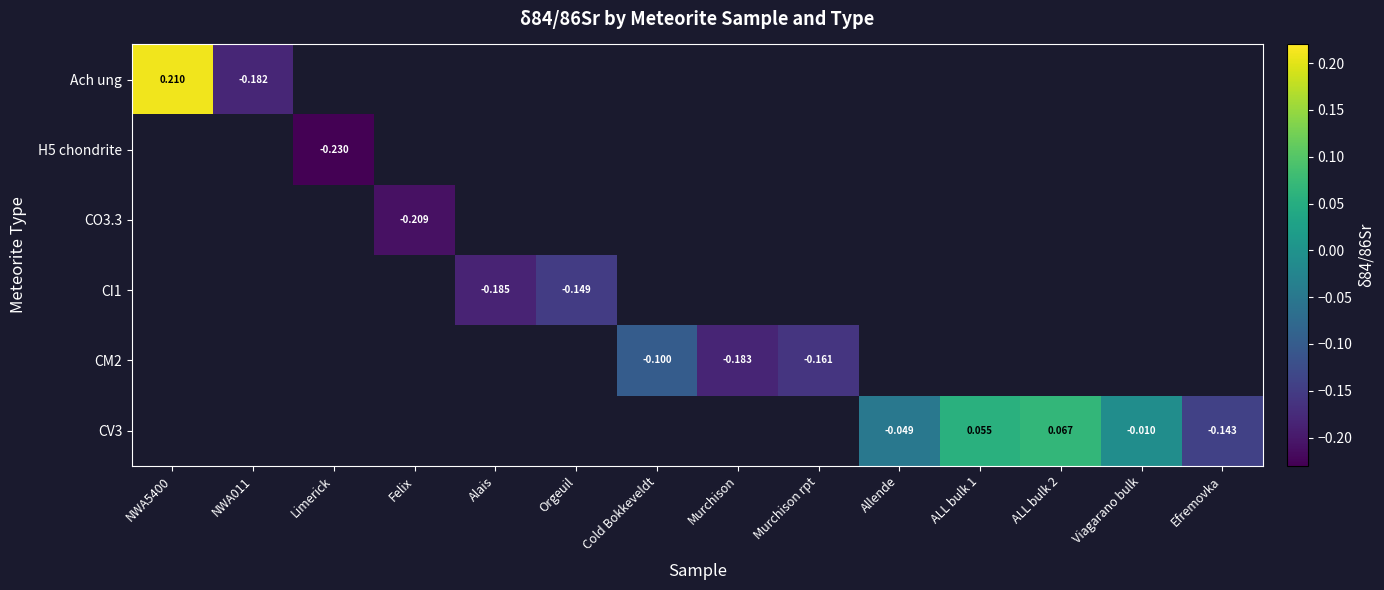

True or false: CV3 has a value of -0.0 at Viagarano bulk.

True